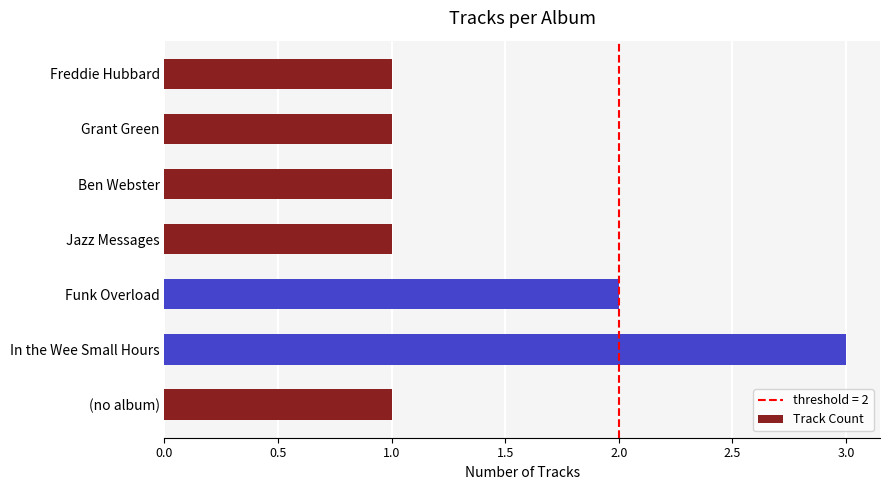

Are the bars grouped side by side (vs. stacked)?

No